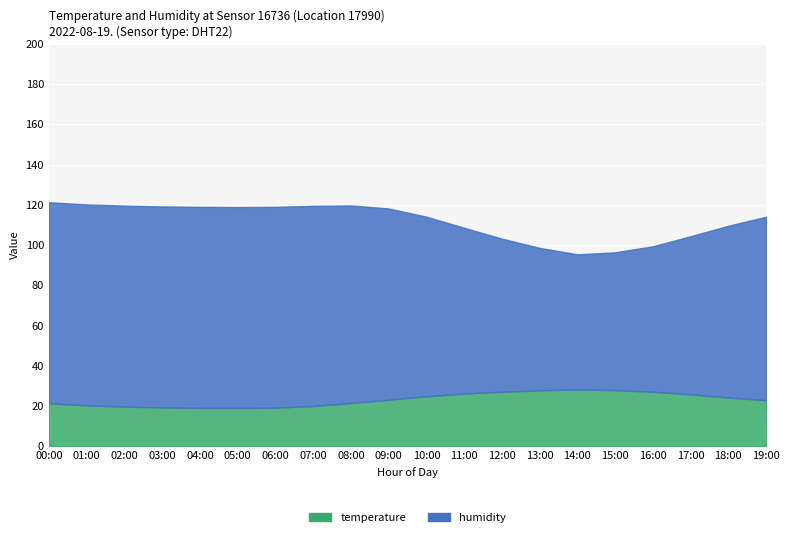

What are all the series names shown in the legend?

temperature, humidity